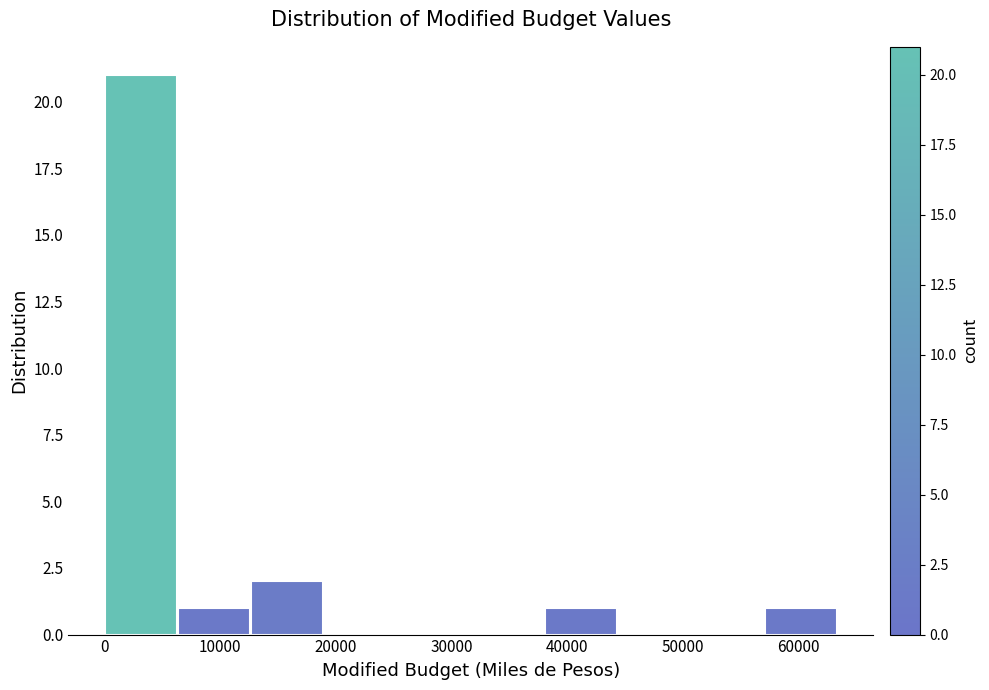

Reading left to right, list every bar in this chart as the range it spans on the x-axis followed by its height. Neither the bar edges nor the heights are printed on the chart, so give them approximately, as read against the axes.

0 to 6000: 21
6000 to 13000: 1
13000 to 19000: 2
19000 to 25000: 0
25000 to 32000: 0
32000 to 38000: 0
38000 to 44000: 1
44000 to 51000: 0
51000 to 57000: 0
57000 to 63000: 1